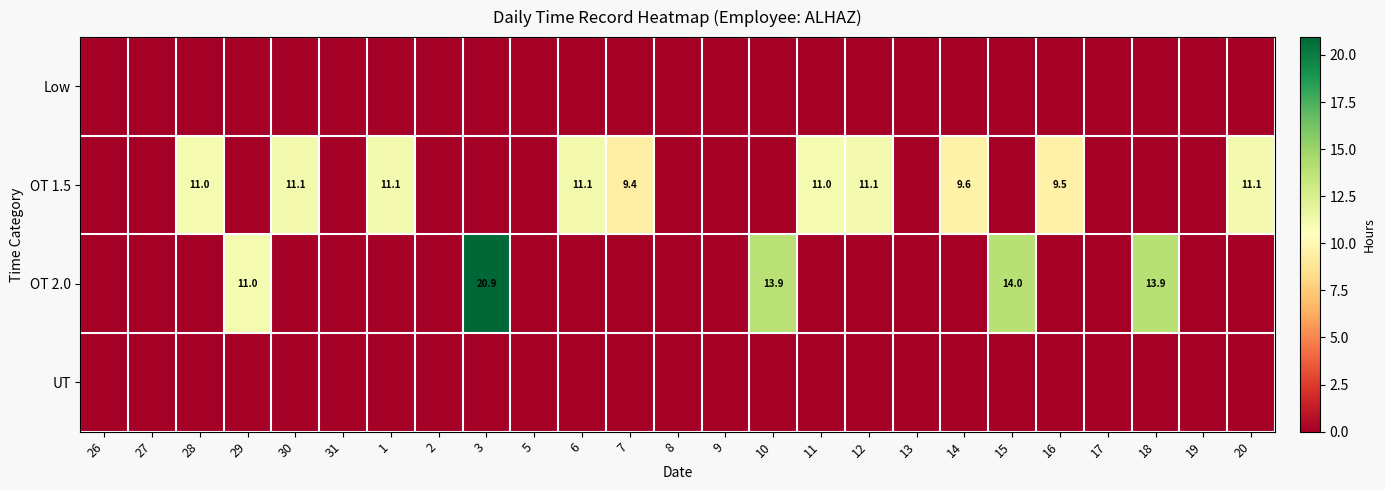

Which label corresponds to the largest value in the chart?

3